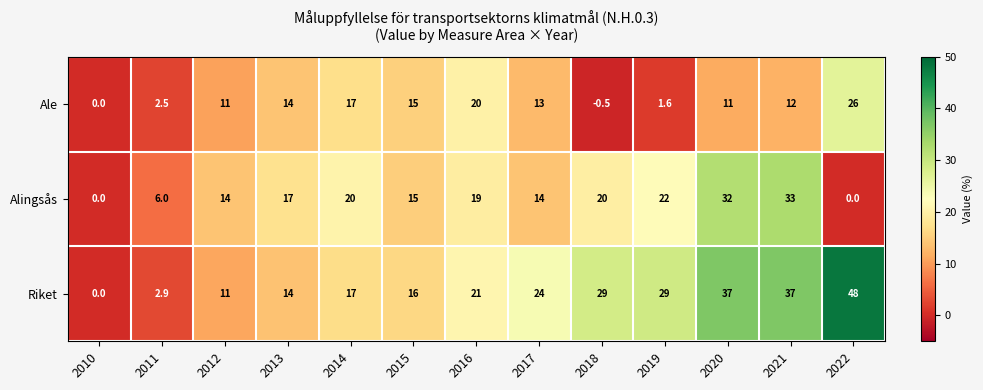

What is the sum of all Ale values?

142.6